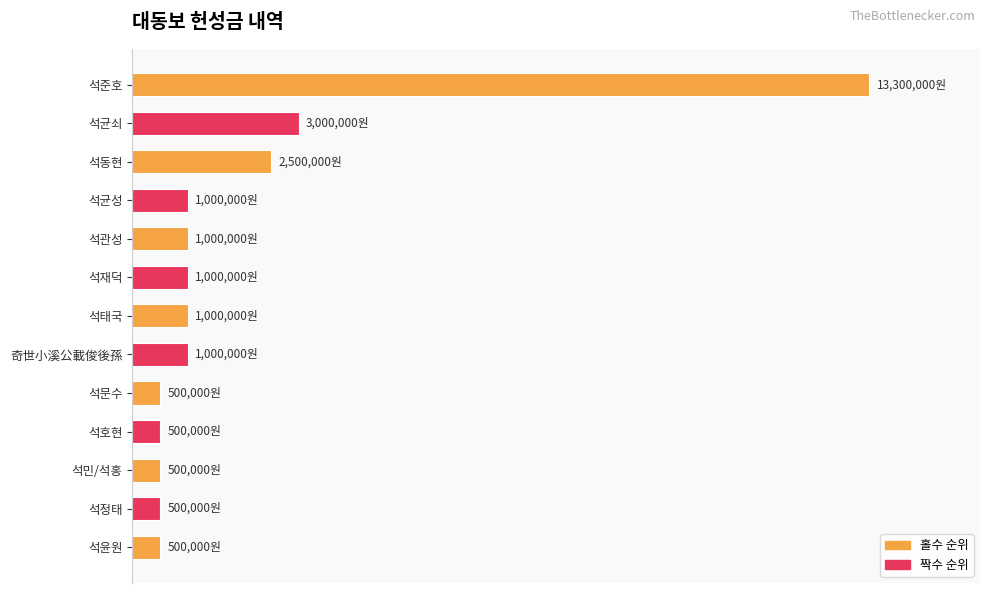

Are the bars horizontal?

Yes